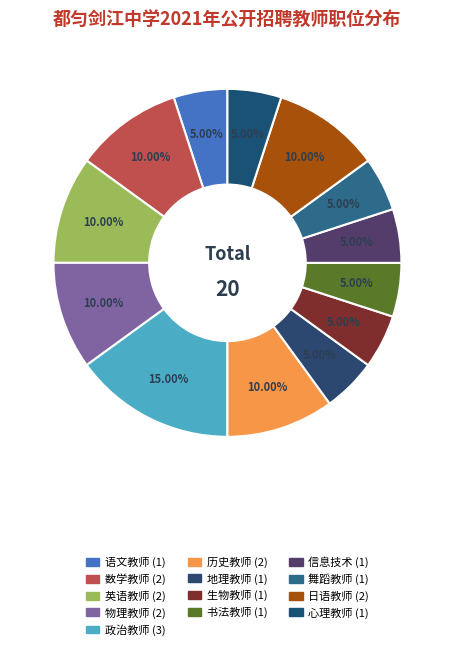

To the nearest percent, what portion does 物理教师 represent?

10%